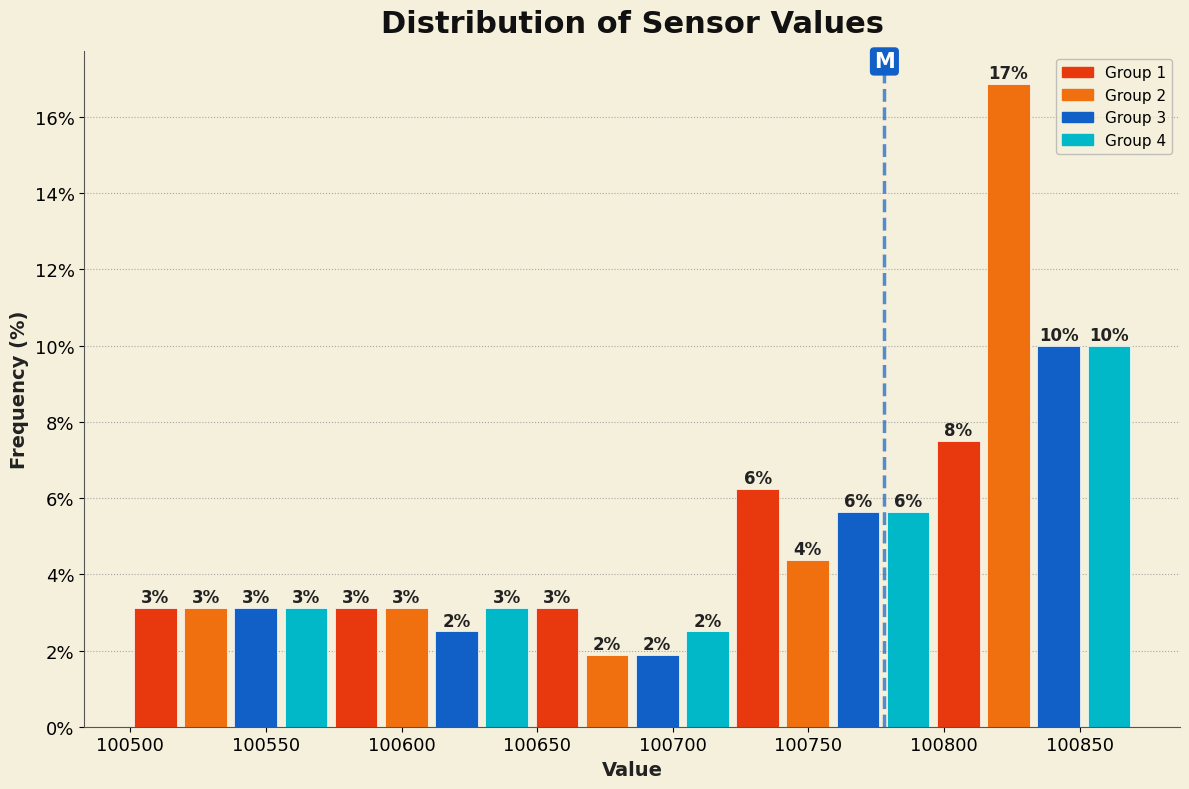

Around what value on the x-axis is the tallest bar? Give the approximate position of its centre, as read against the axis.

100825